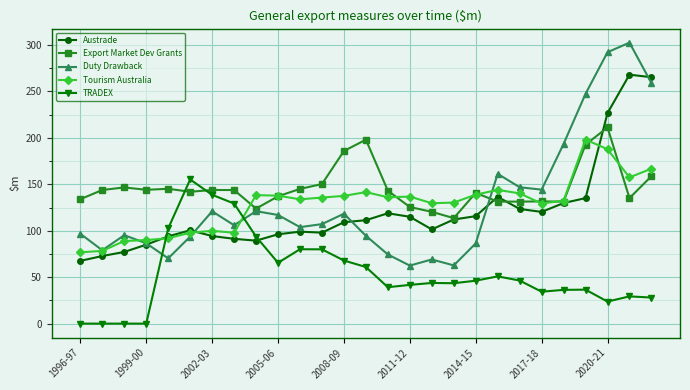

Rank the series by their maximum value, from lowest to highest.

TRADEX, Tourism Australia, Export Market Dev Grants, Austrade, Duty Drawback